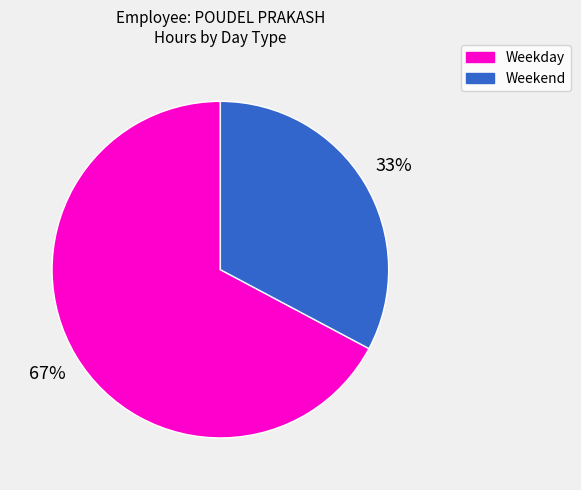

True or false: Weekend accounts for 20% of the total.

False